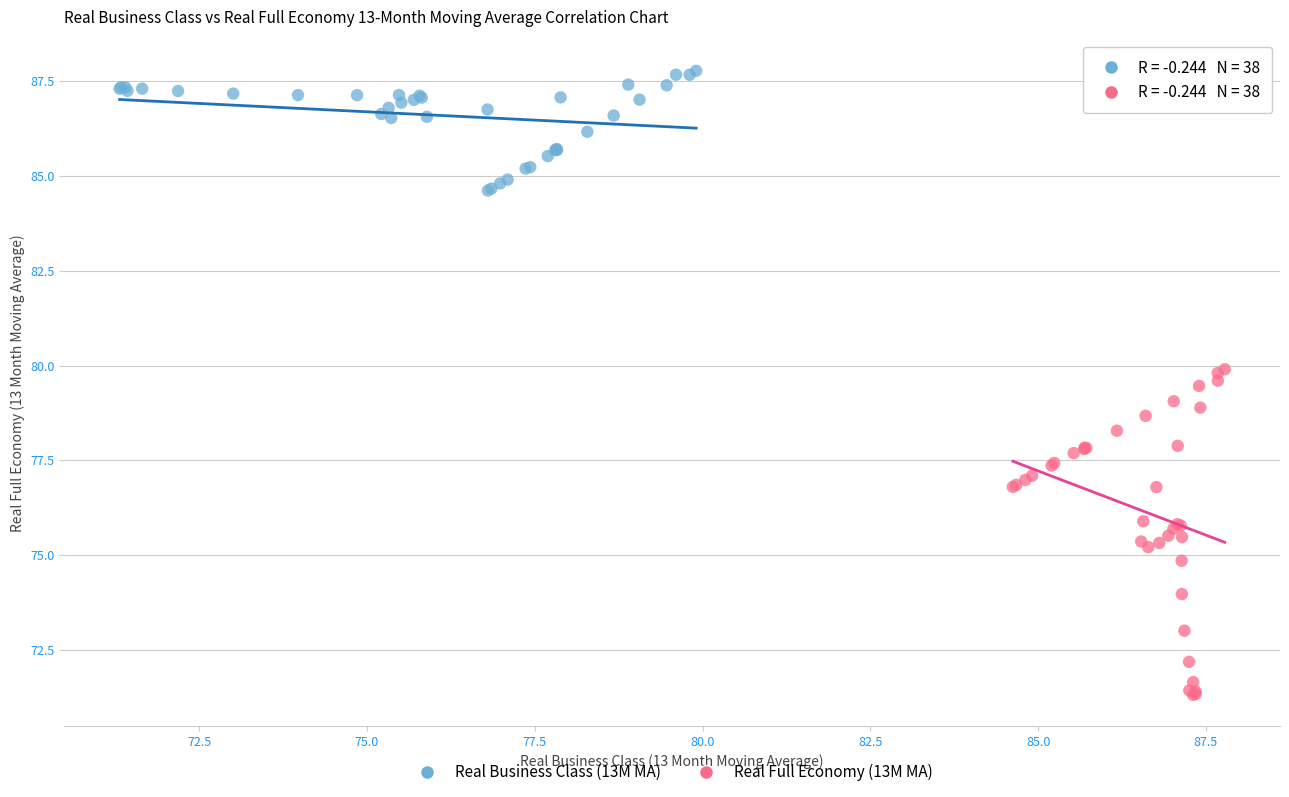

Which series contains the lowest Y value?

Real Full Economy (13M MA)